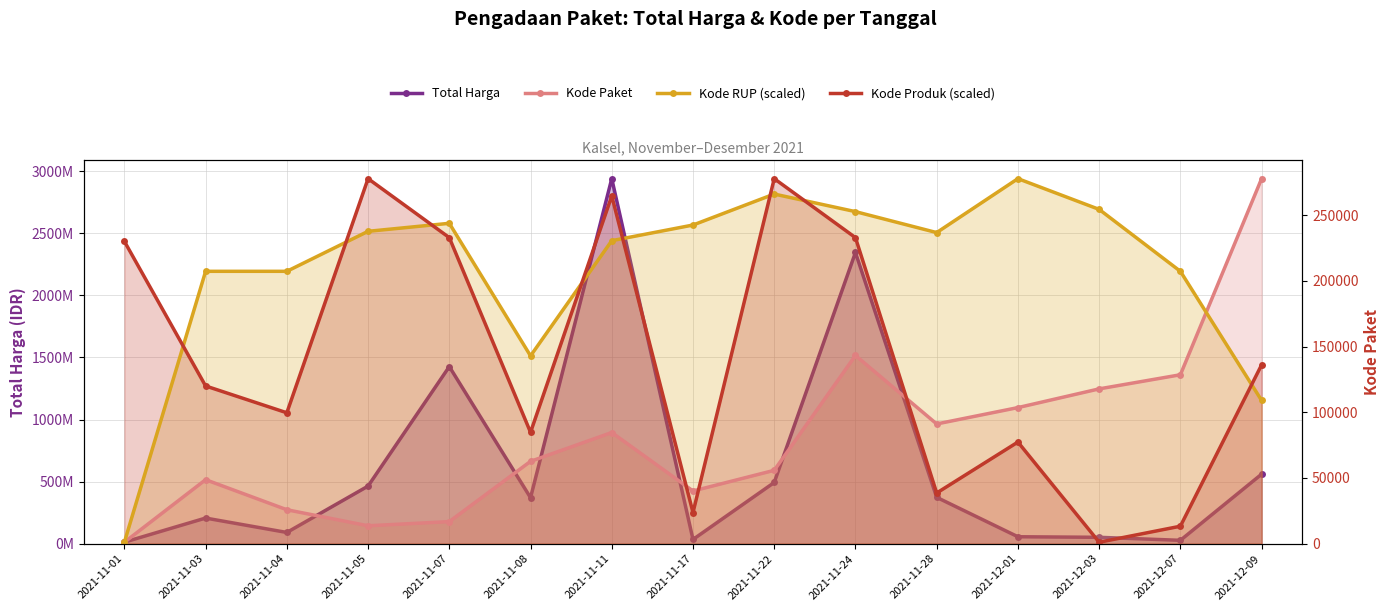

How many intersections are there between Kode Produk (scaled) and Kode RUP (scaled)?

8